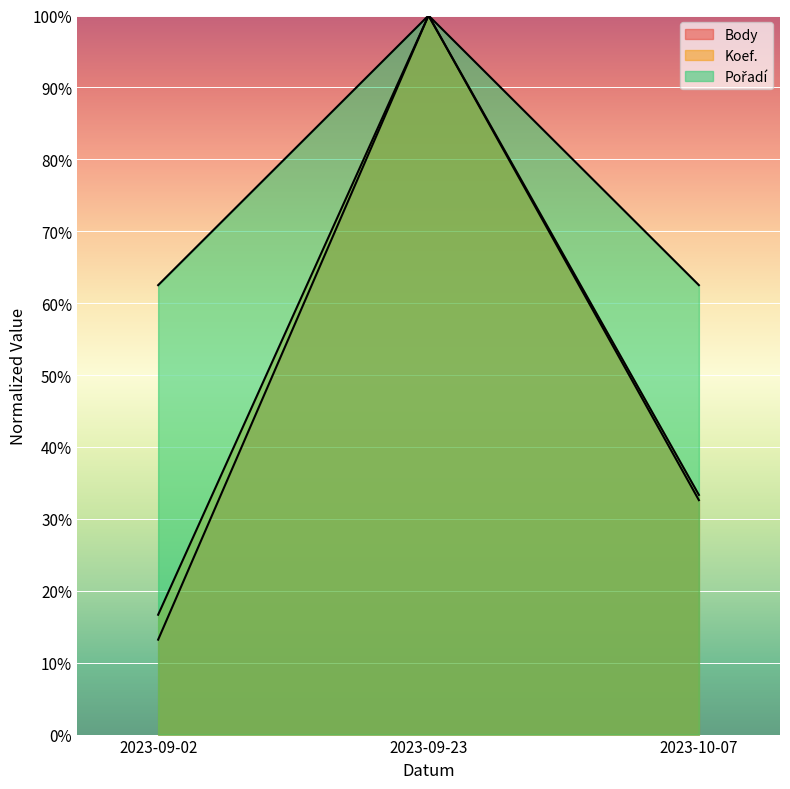

At which category is the sum across all series the highest?

2023-09-23